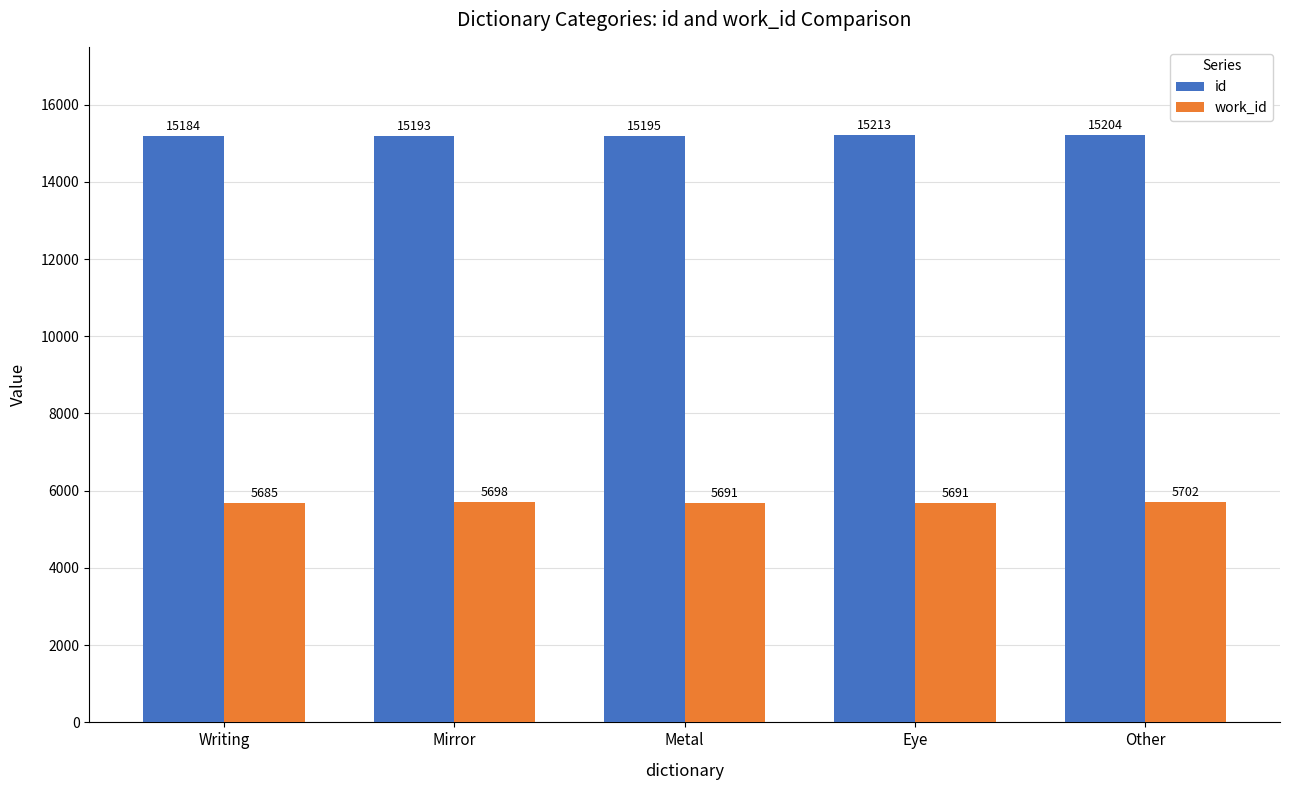

What is the sum of the work_id values at Writing and Mirror?

11383